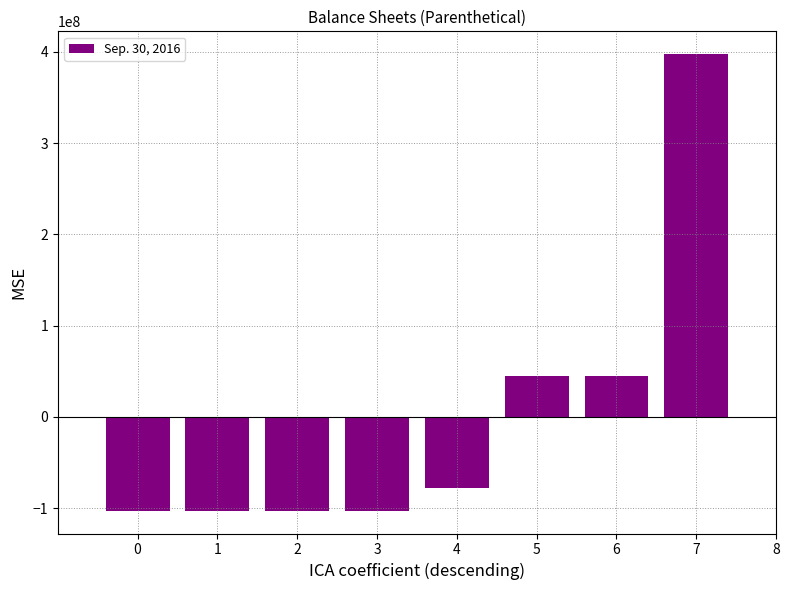

Count the number of values greater than -77625000.

3